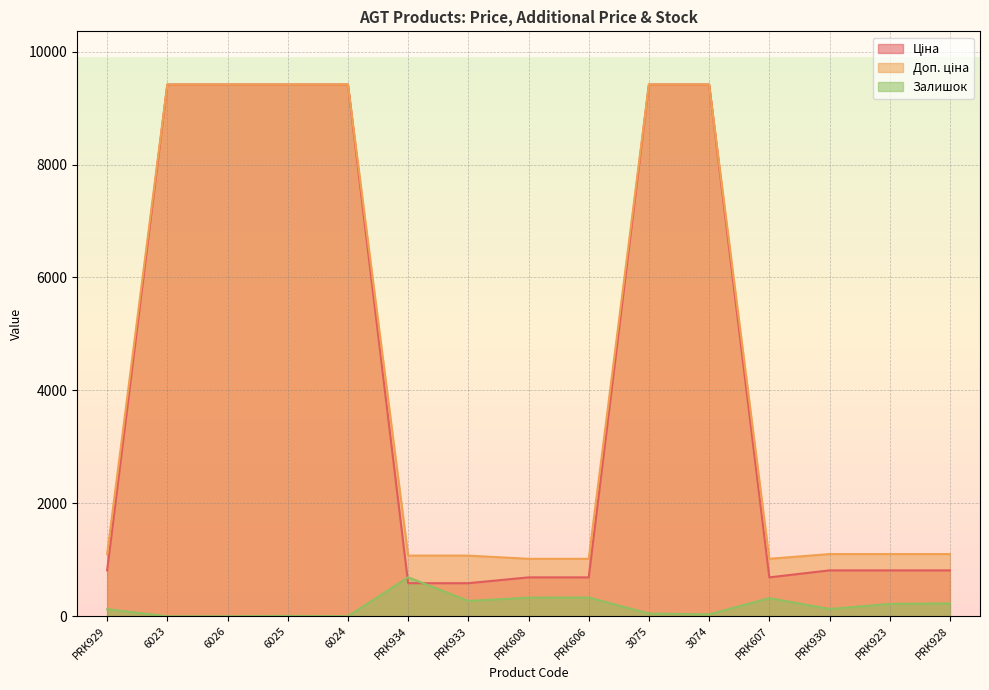

Is it true that Доп. ціна equals 1748.2 at PRK930?

False